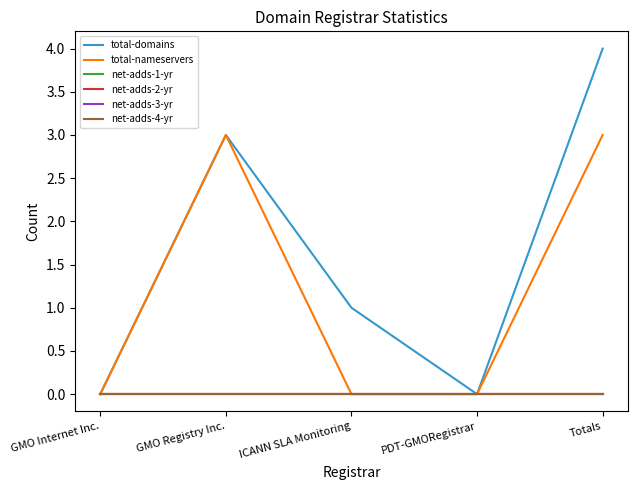

Is this an area chart (filled region under the line)?

No